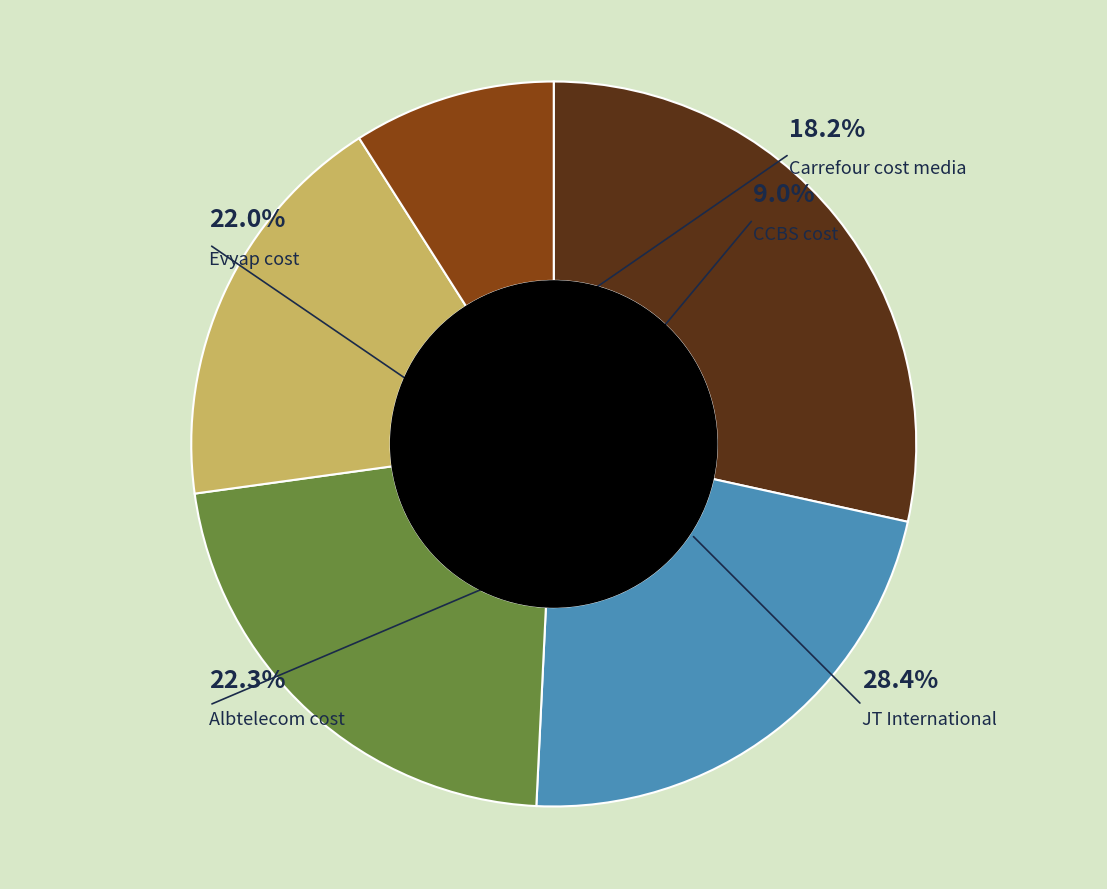

The Carrefour cost media slice represents 31% of the pie. True or false?

False